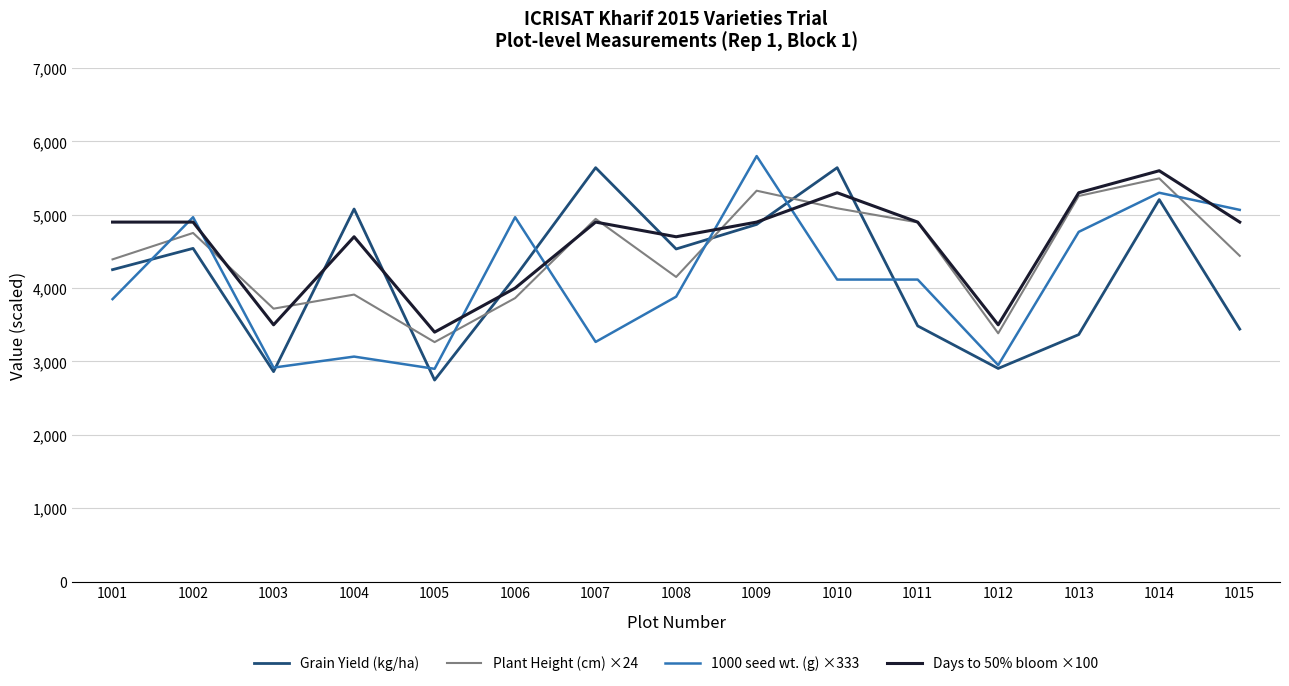

What is the maximum value for 1000 seed wt. (g) ×333?

5800.0